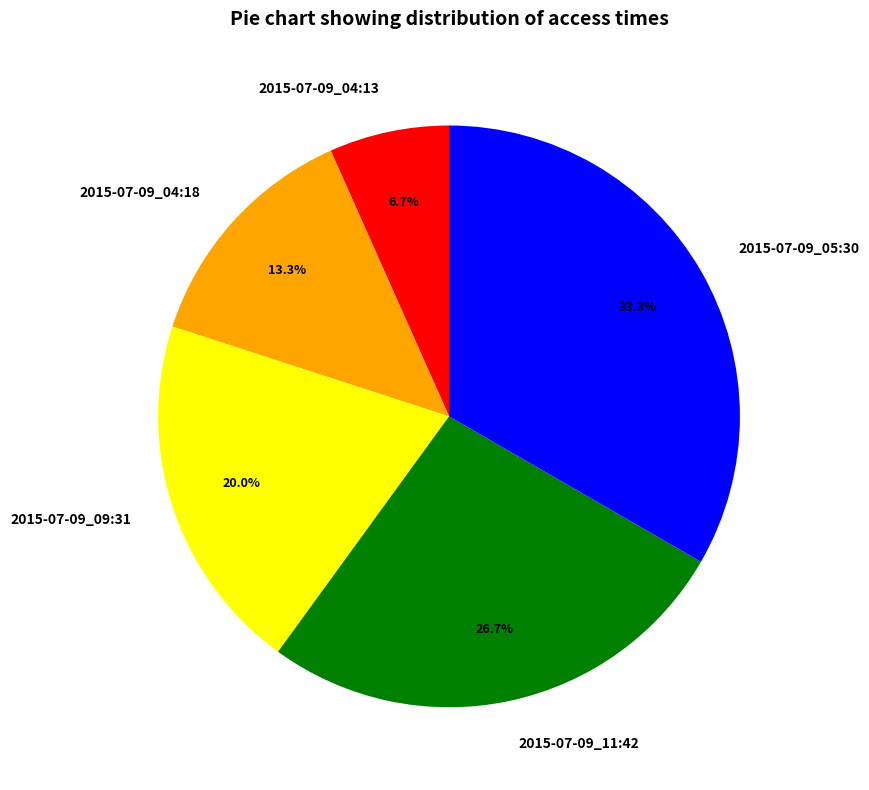

True or false: 2015-07-09_04:18 accounts for 6% of the total.

False